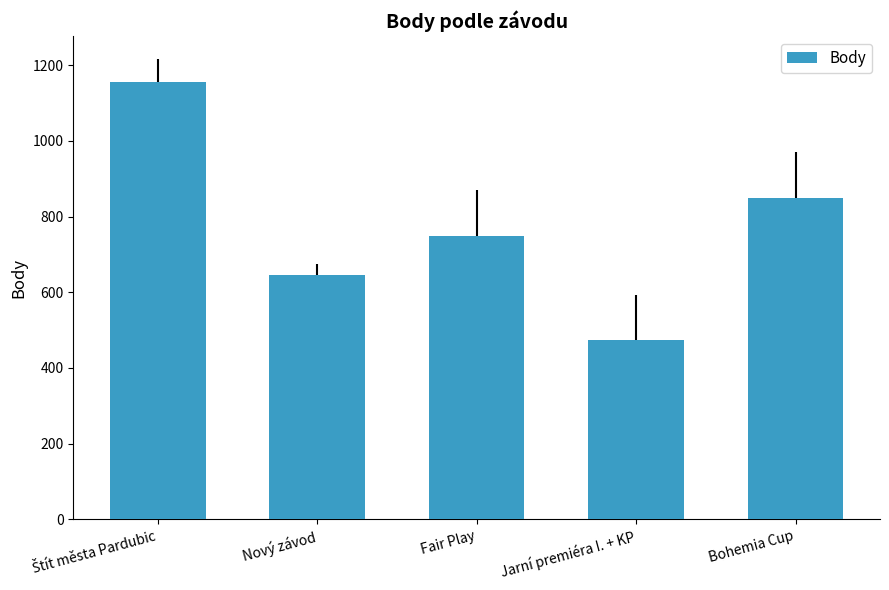

What is the ratio of the value at Bohemia Cup to the value at Nový závod?

1.3